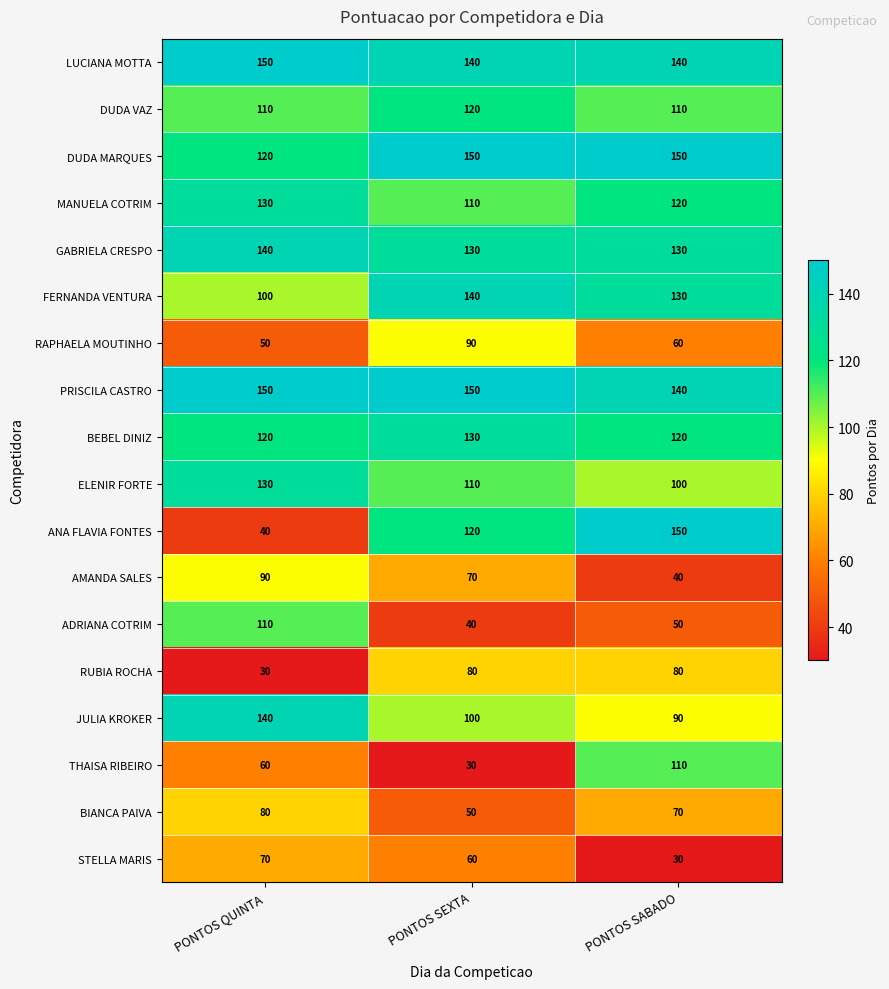

Between PONTOS QUINTA and PONTOS SABADO, which series saw the biggest shift?

ANA FLAVIA FONTES